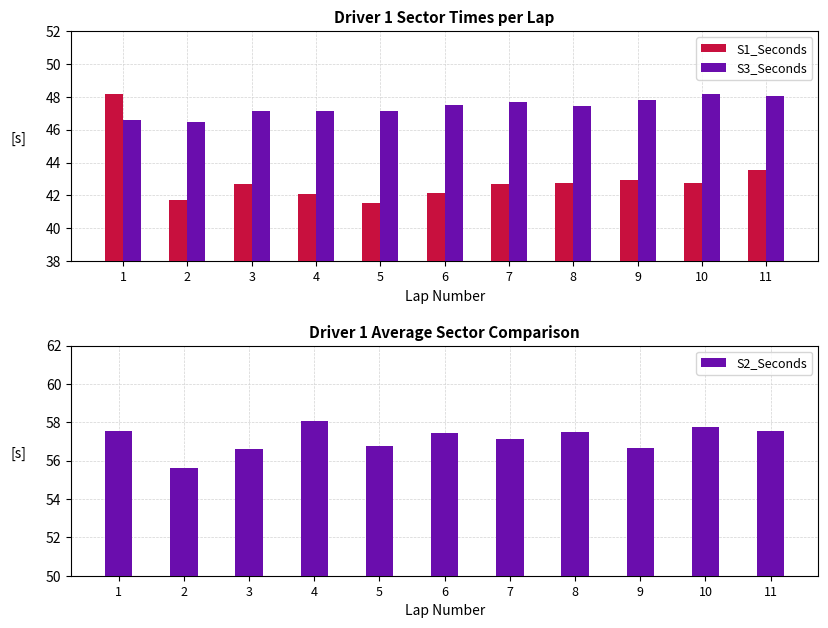

At how many categories does at least one series exceed 48?

11